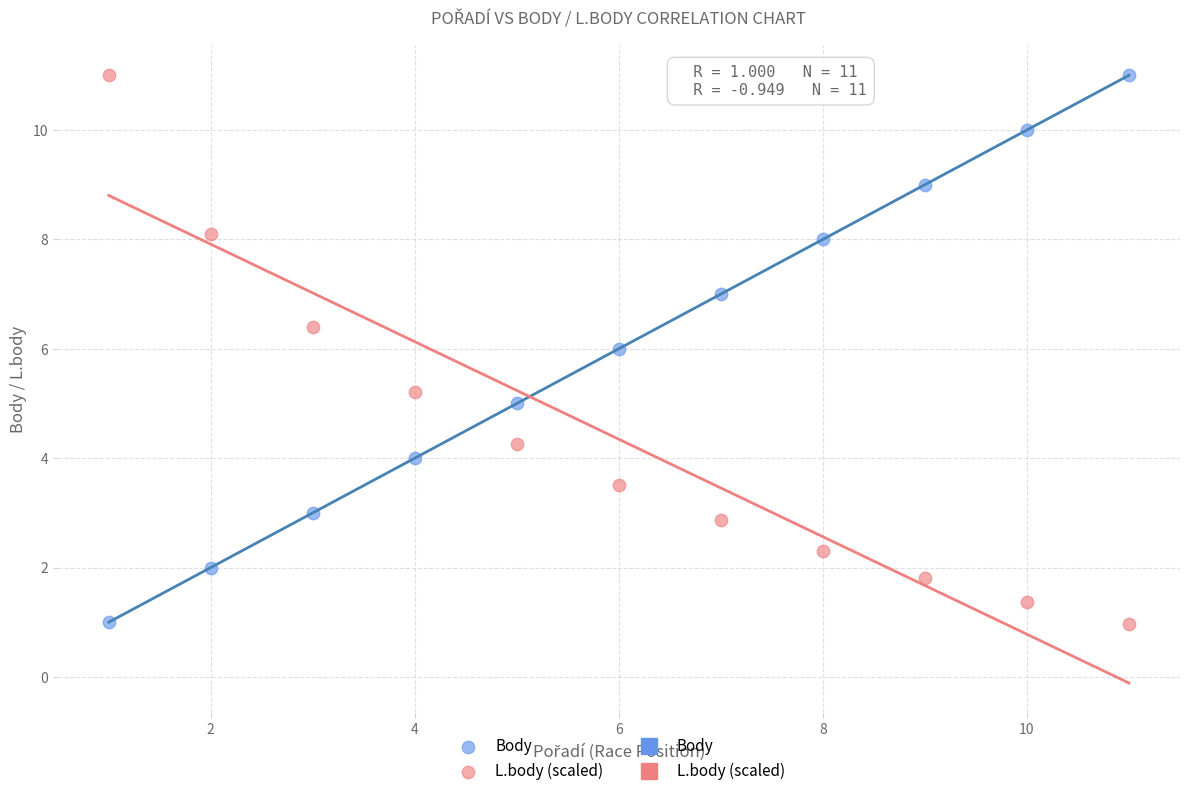

What is the X range (max minus min) for the scatter plot?

10.0